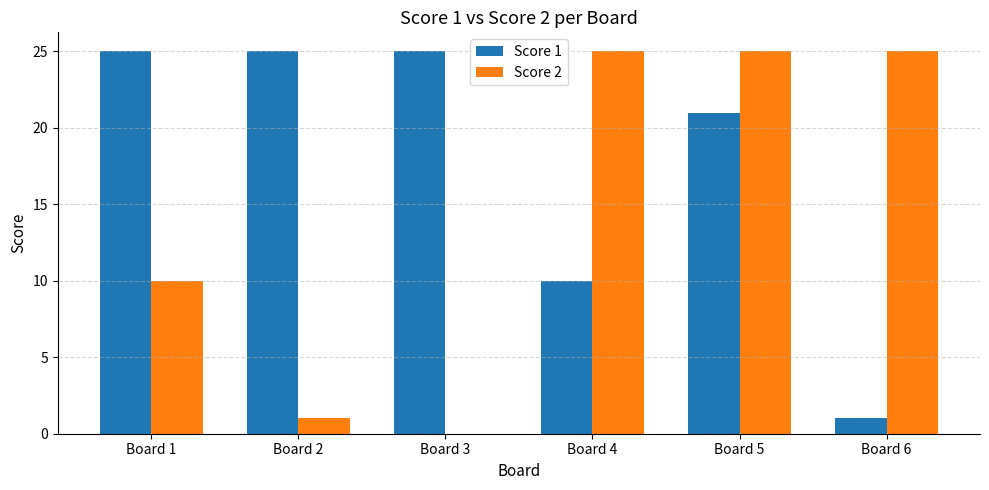

Which series has the largest total across all categories?

Score 1